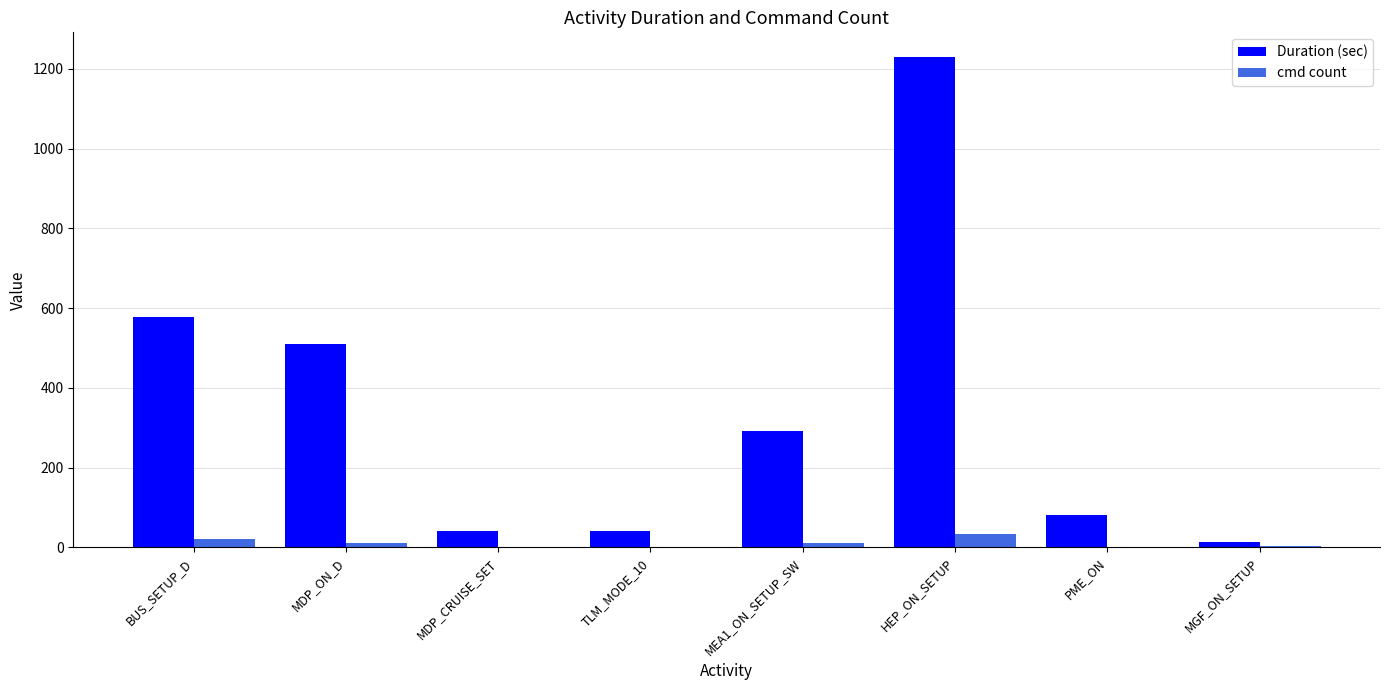

What is the sum of all cmd count values?

86